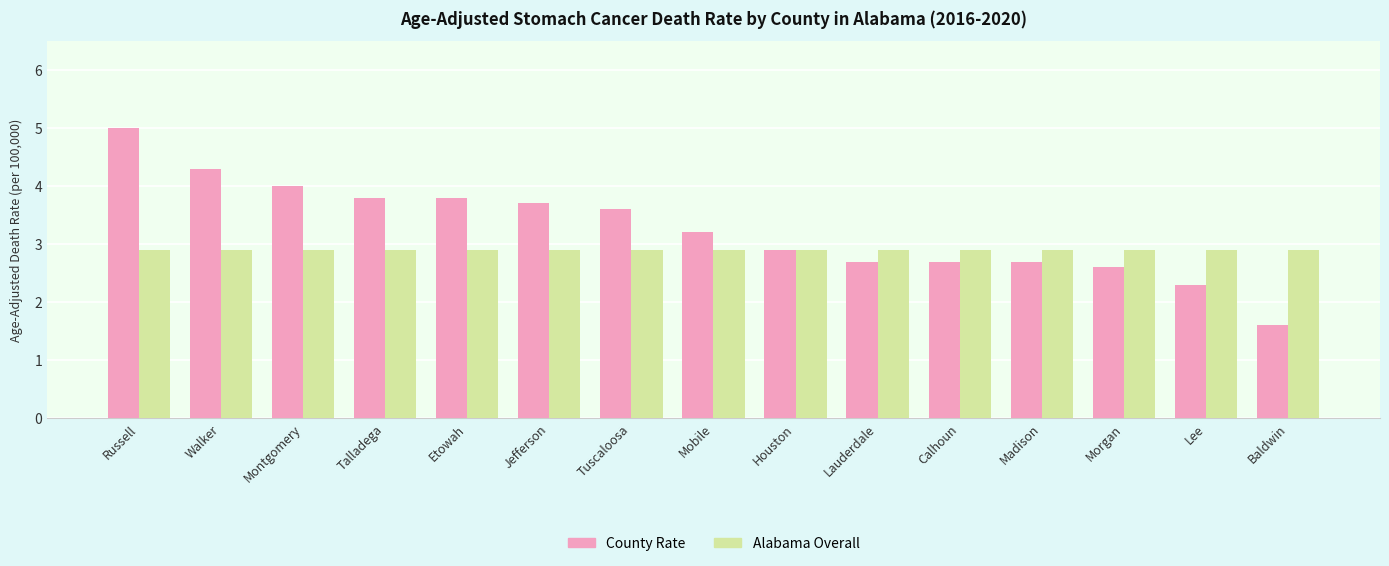

What position from the right is Jefferson?

10